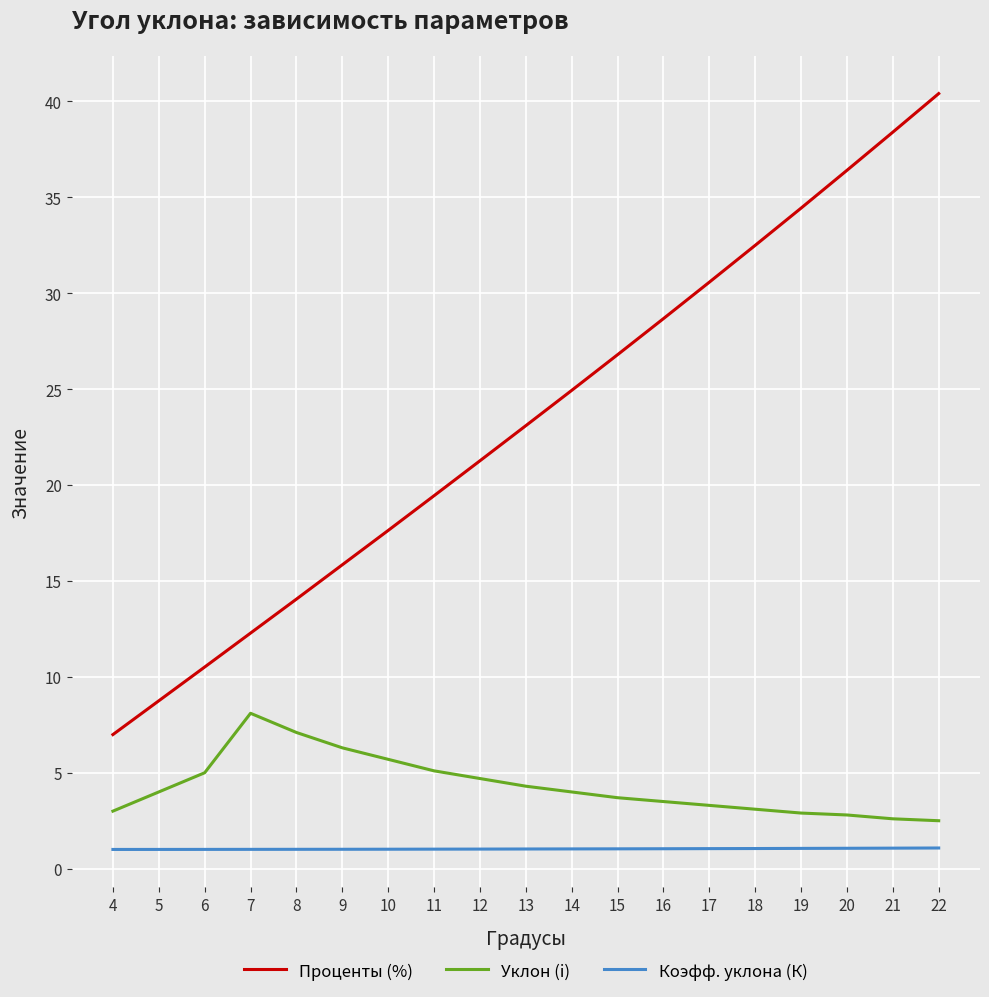

Which series changed the most between 10 and 22?

Проценты (%)